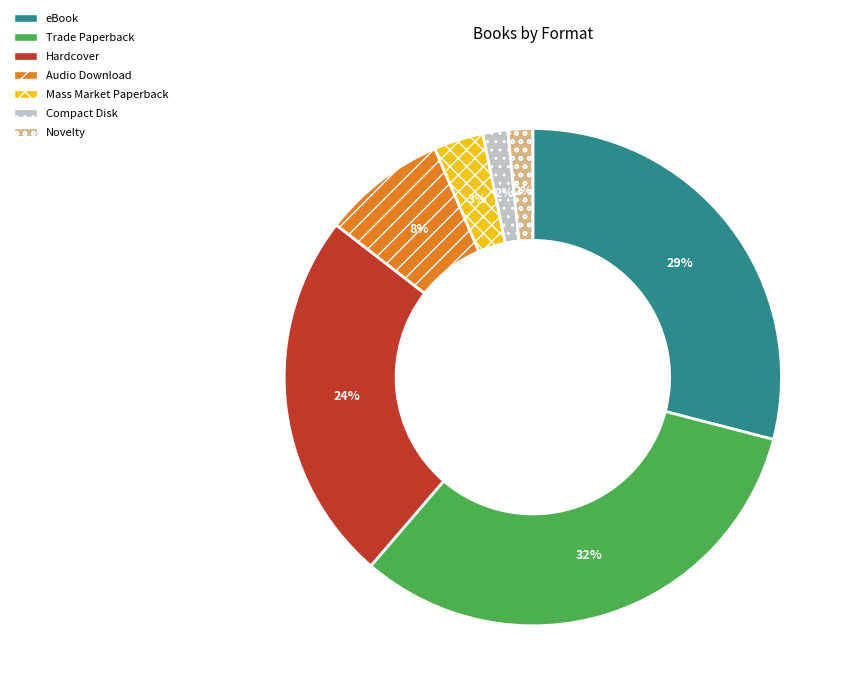

To the nearest percent, what is the combined percentage of Audio Download and Novelty?

10%